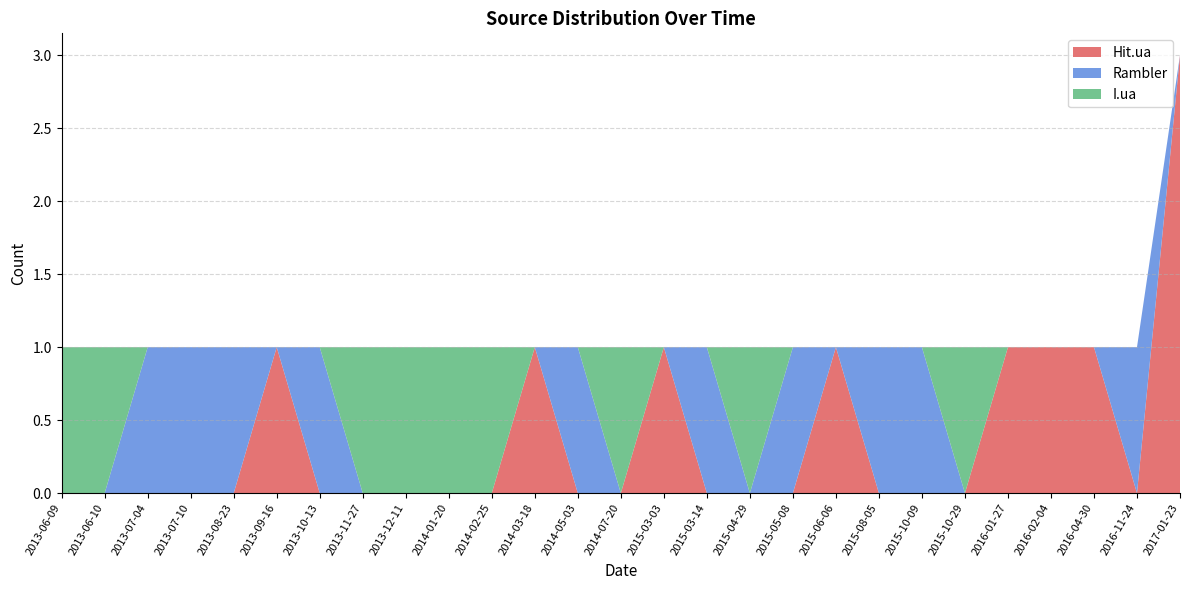

Reading left to right, list all the values displayed in this chart.

Hit.ua: 0	0	0	0	0	1	0	0	0	0	0	1	0	0	1	0	0	0	1	0	0	0	1	1	1	0	3
Rambler: 0	0	1	1	1	0	1	0	0	0	0	0	1	0	0	1	0	1	0	1	1	0	0	0	0	1	0
I.ua: 1	1	0	0	0	0	0	1	1	1	1	0	0	1	0	0	1	0	0	0	0	1	0	0	0	0	0